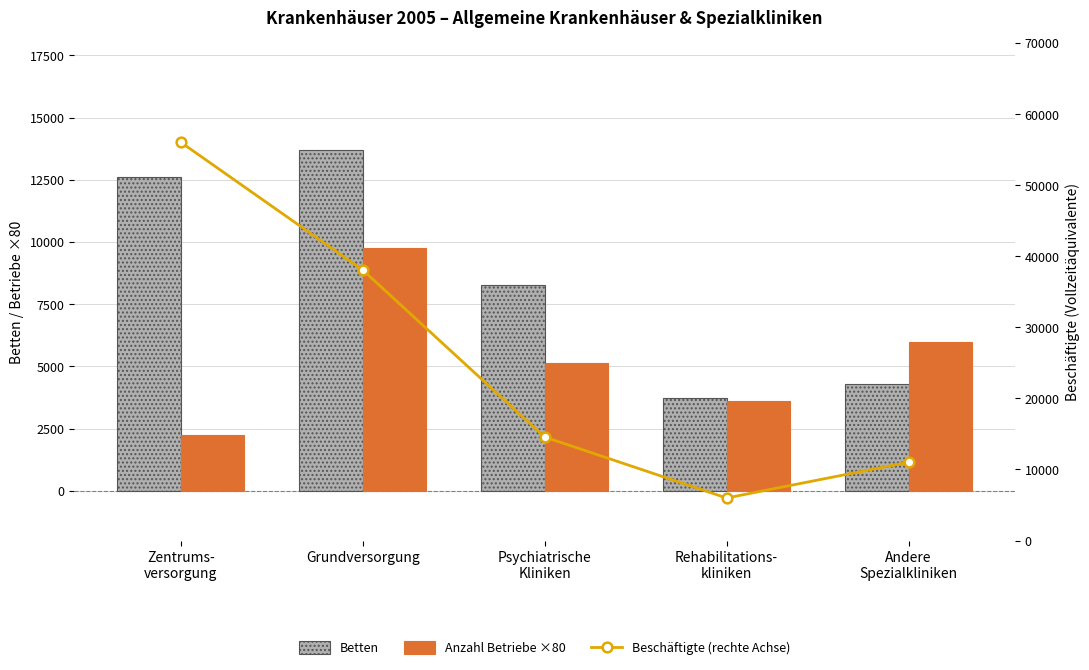

The Anzahl Betriebe ×80 series shows 2240.0 at Zentrums-
versorgung. True or false?

True